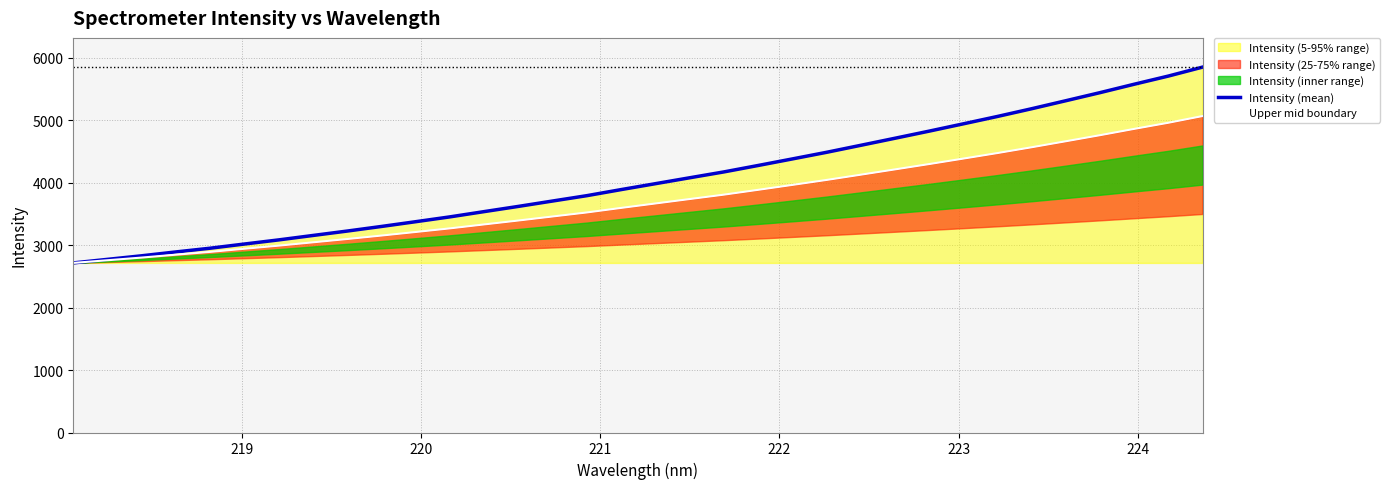

Reading left to right, extract all data points from this chart.

Intensity (mean): 2716.3	2773.4	2830.8	2892.6	2952.2	3019.2	3085.3	3156.3	3226.9	3300.5	3376.8	3454.2	3538.4	3622.0	3708.1	3793.9	3891.0	3985.4	4080.0	4173.8	4276.7	4381.7	4487.7	4599.8	4712.8	4826.8	4943.9	5062.3	5186.0	5314.2	5443.7	5578.4	5709.3	5852.5
Upper mid boundary: 2716.3	2759.2	2802.2	2848.5	2893.2	2943.5	2993.0	3046.3	3099.2	3154.5	3211.7	3269.7	3332.9	3395.6	3460.2	3524.5	3597.3	3668.1	3739.1	3809.4	3886.6	3965.4	4044.8	4128.9	4213.7	4299.2	4387.0	4475.8	4568.6	4664.7	4761.8	4862.9	4961.1	5068.4